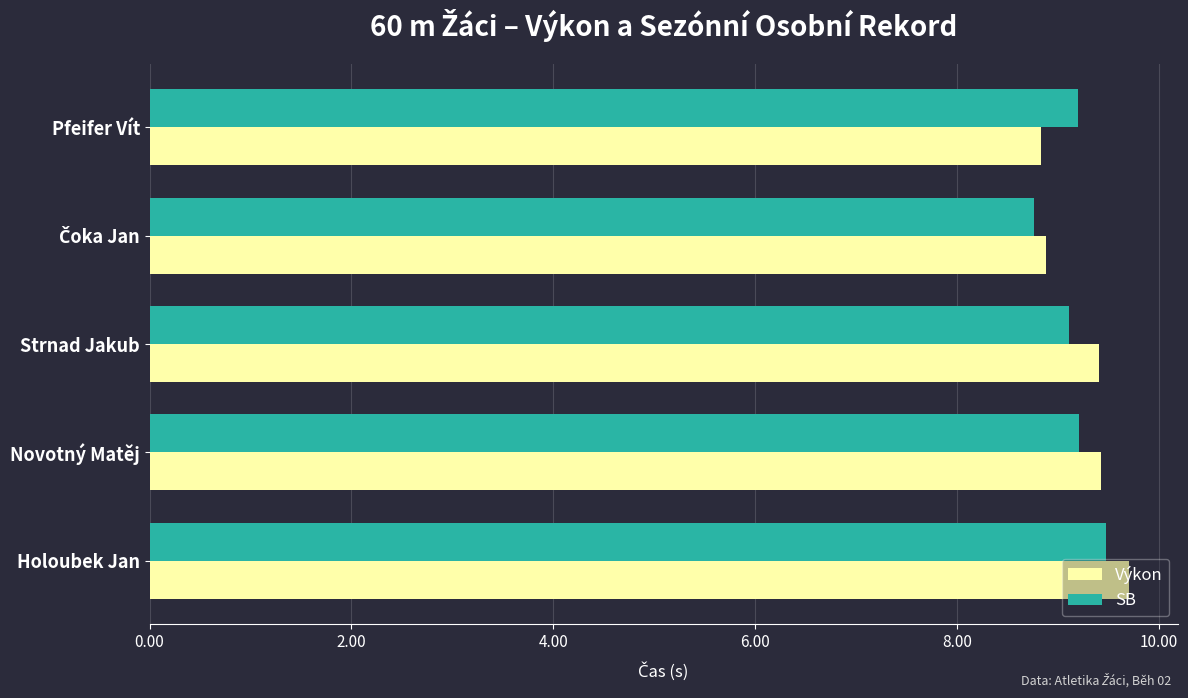

How many data points does each series have?

5